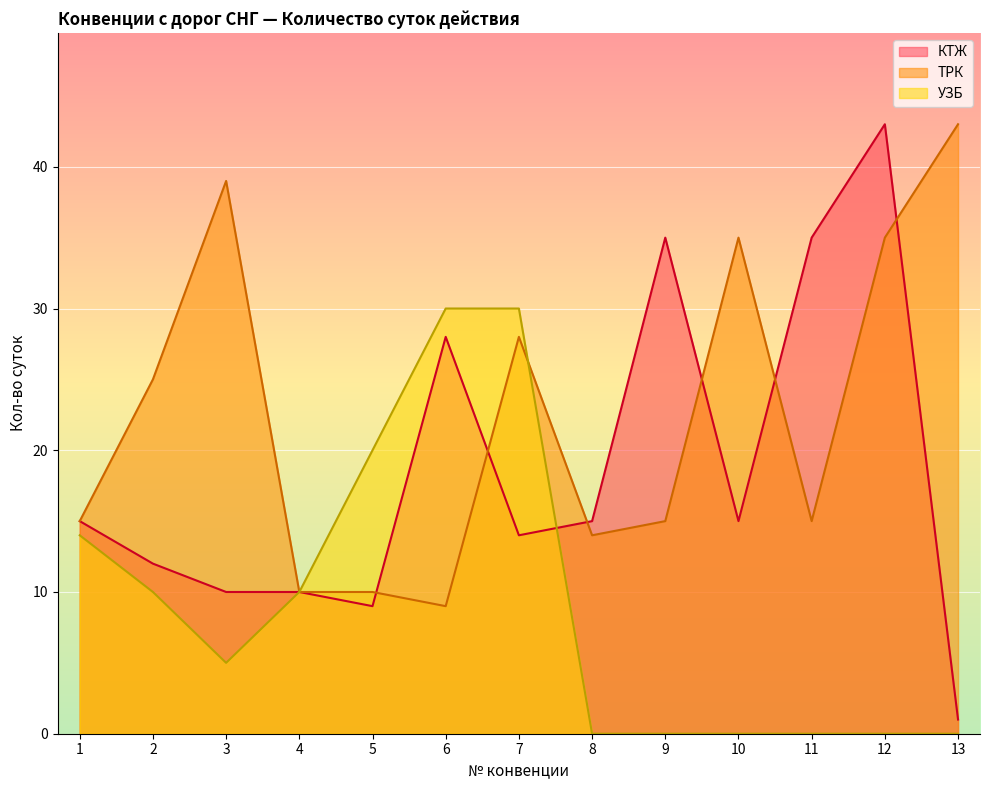

How many lines are shown in the chart?

3